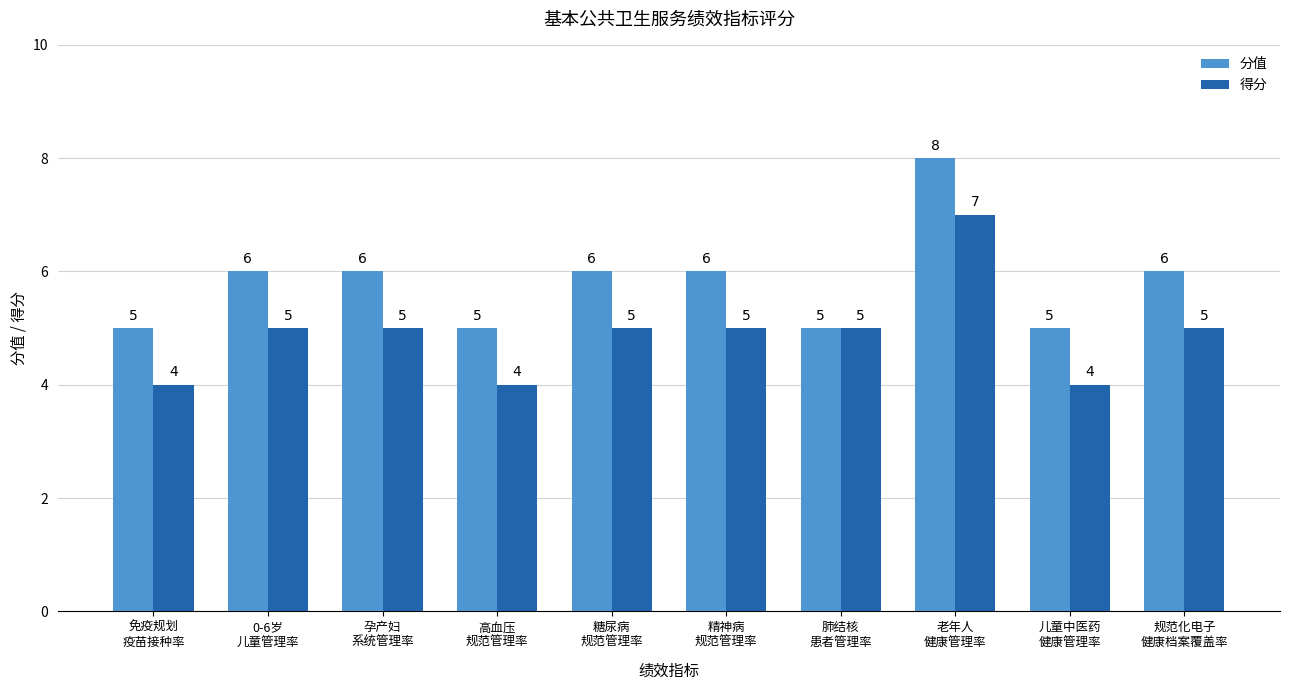

What is the sum of all 分值 values?

58